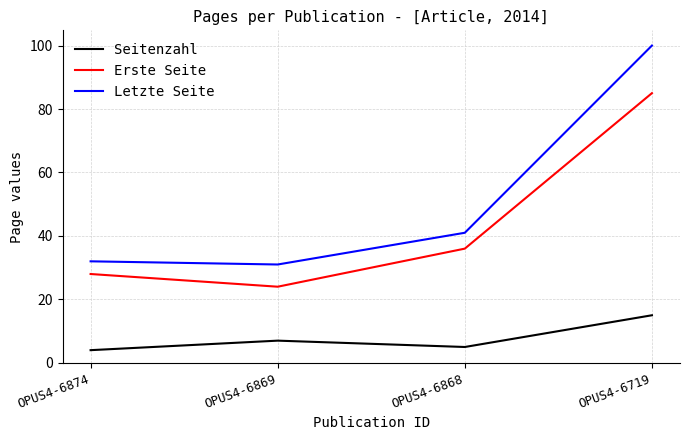

The Seitenzahl series shows 7 at OPUS4-6869. True or false?

True